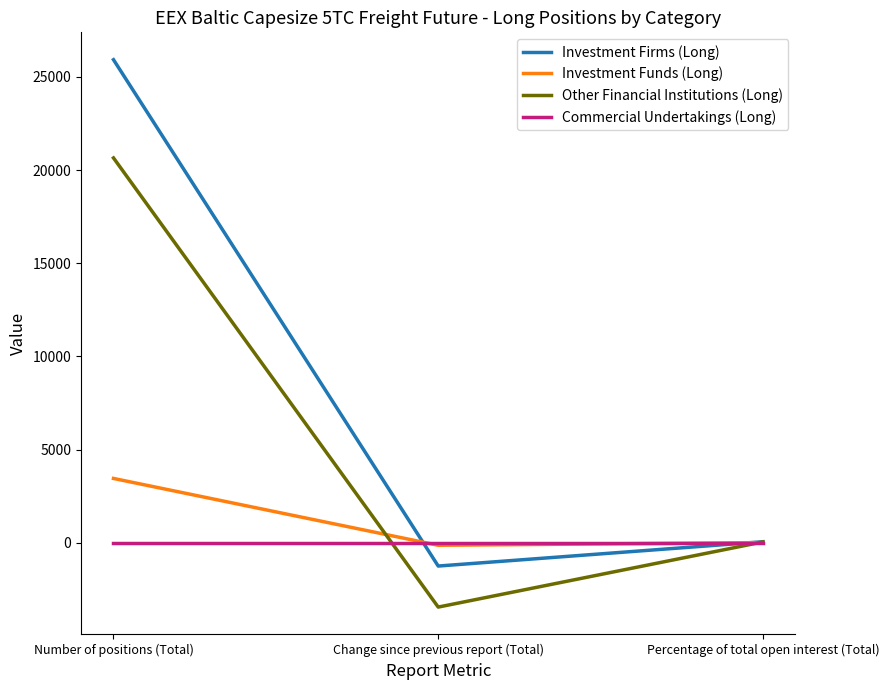

What is the average value of the Other Financial Institutions (Long) series?

5745.4